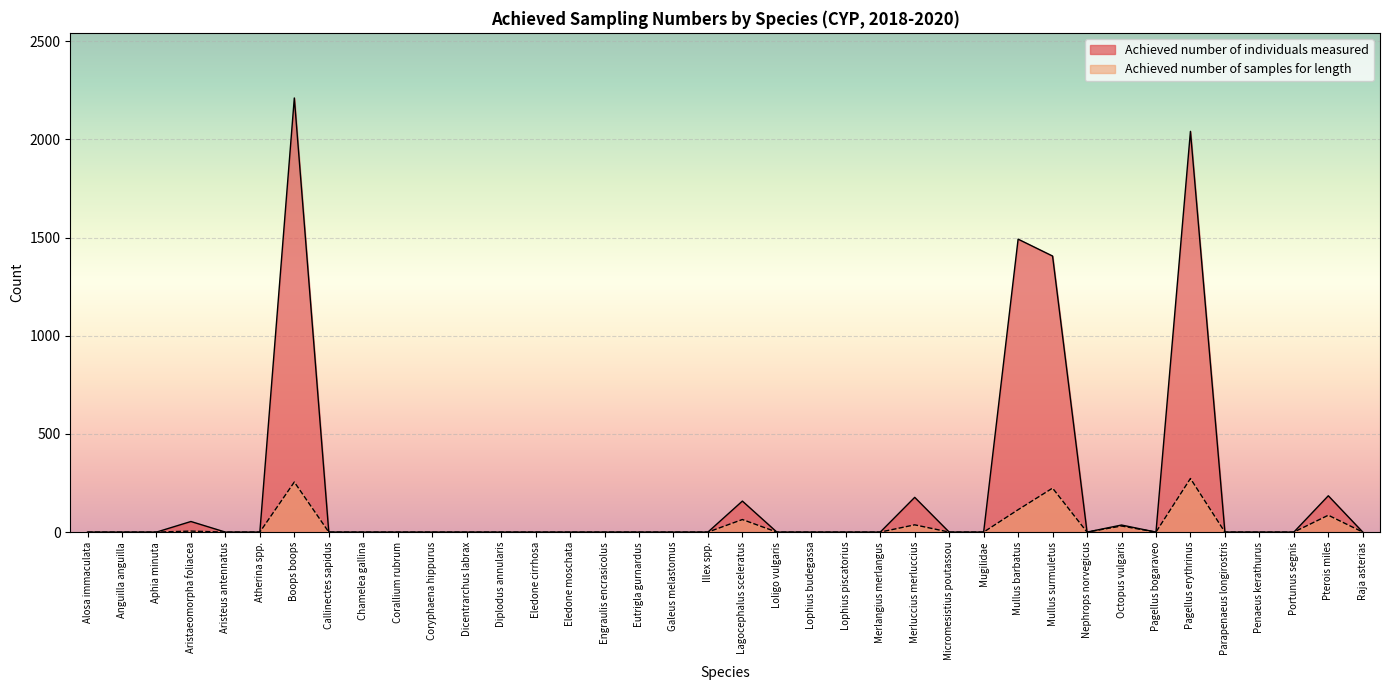

How many categories are shown in the chart?

38